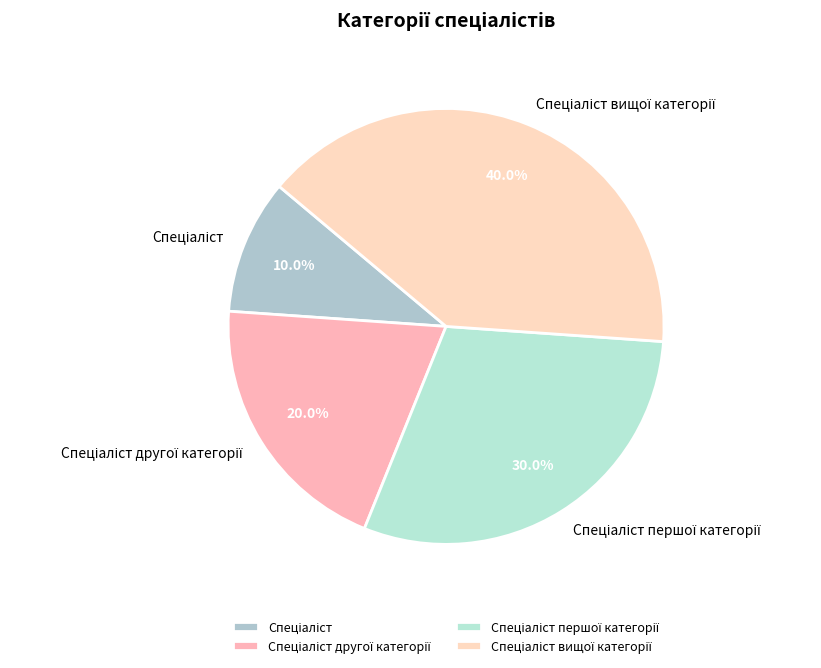

Is there any slice that represents more than half of the pie?

No